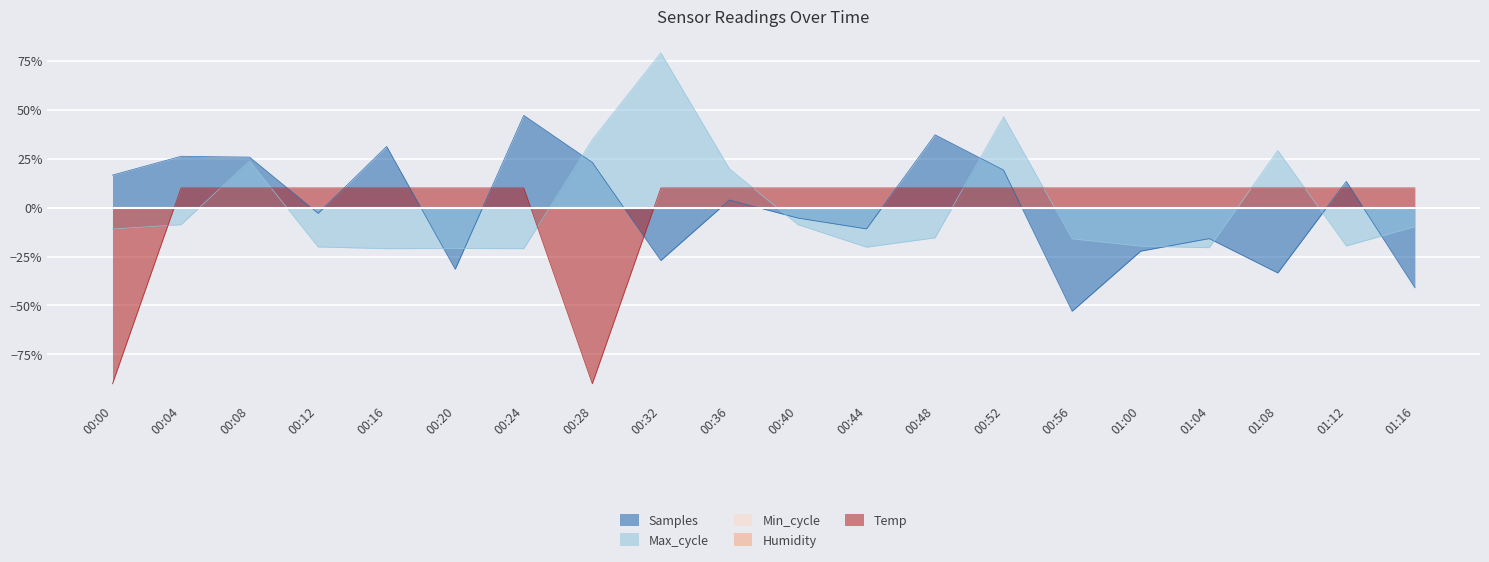

Reading left to right, transcribe all the data shown in this chart.

Temp: 00:00=-0.9	00:04=0.1	00:08=0.1	00:12=0.1	00:16=0.1	00:20=0.1	00:24=0.1	00:28=-0.9	00:32=0.1	00:36=0.1	00:40=0.1	00:44=0.1	00:48=0.1	00:52=0.1	00:56=0.1	01:00=0.1	01:04=0.1	01:08=0.1	01:12=0.1	01:16=0.1
Max_cycle: 00:00=-0.1	00:04=-0.1	00:08=0.2	00:12=-0.2	00:16=-0.2	00:20=-0.2	00:24=-0.2	00:28=0.3	00:32=0.8	00:36=0.2	00:40=-0.1	00:44=-0.2	00:48=-0.2	00:52=0.5	00:56=-0.2	01:00=-0.2	01:04=-0.2	01:08=0.3	01:12=-0.2	01:16=-0.1
Samples: 00:00=0.2	00:04=0.3	00:08=0.3	00:12=-0.0	00:16=0.3	00:20=-0.3	00:24=0.5	00:28=0.2	00:32=-0.3	00:36=0.0	00:40=-0.1	00:44=-0.1	00:48=0.4	00:52=0.2	00:56=-0.5	01:00=-0.2	01:04=-0.2	01:08=-0.3	01:12=0.1	01:16=-0.4